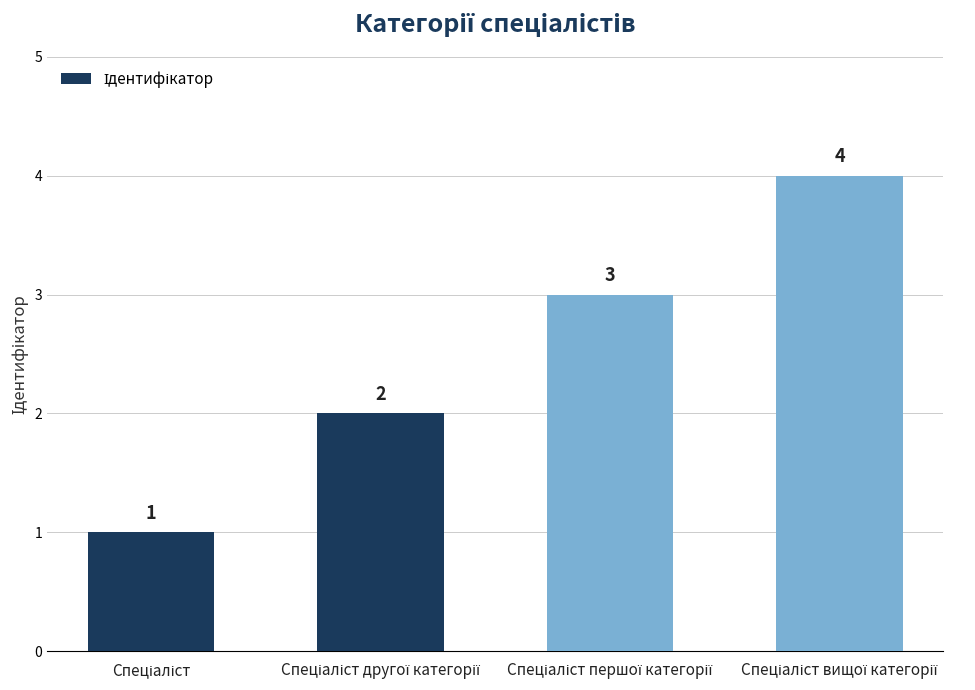

Are the bars horizontal?

No